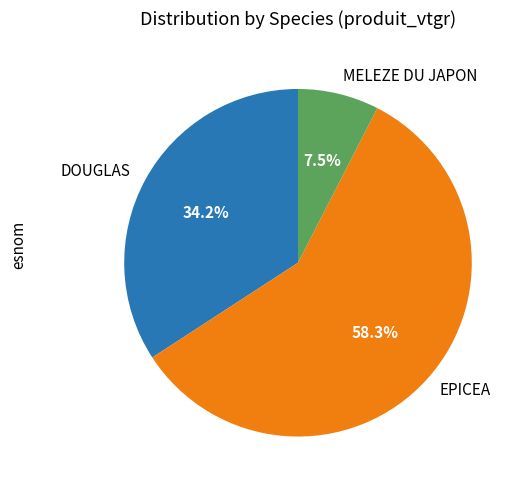

Is EPICEA the majority of the pie?

Yes